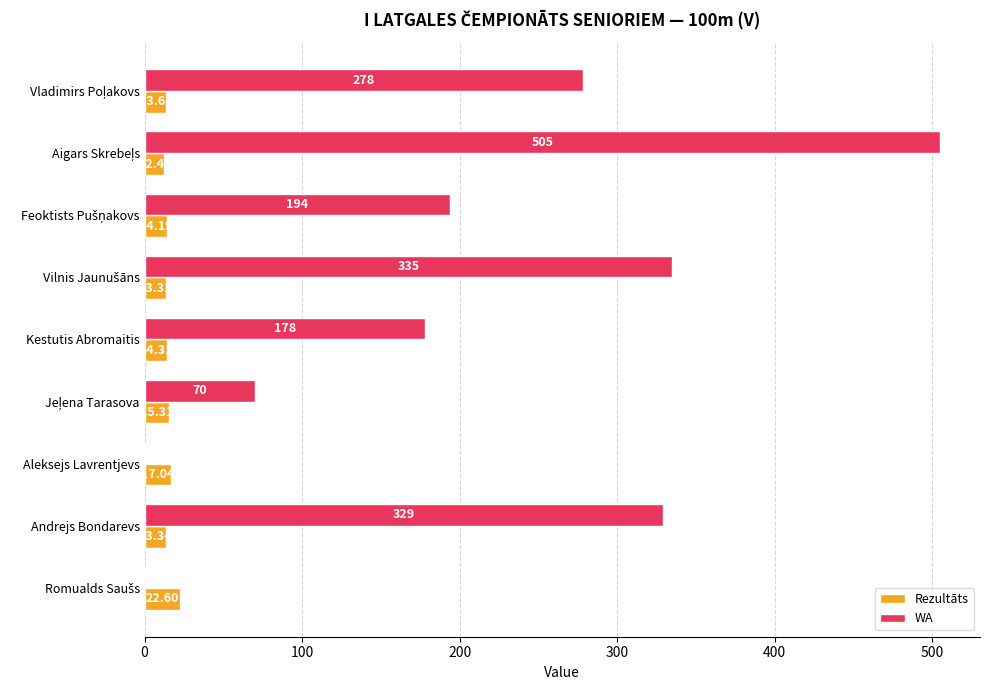

How many values in the Rezultāts series exceed 14?

5